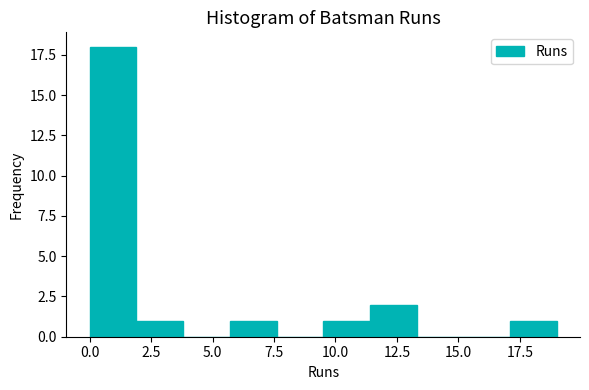

Read against the x-axis, roughly where is the centre of the tallest bar?

1.0